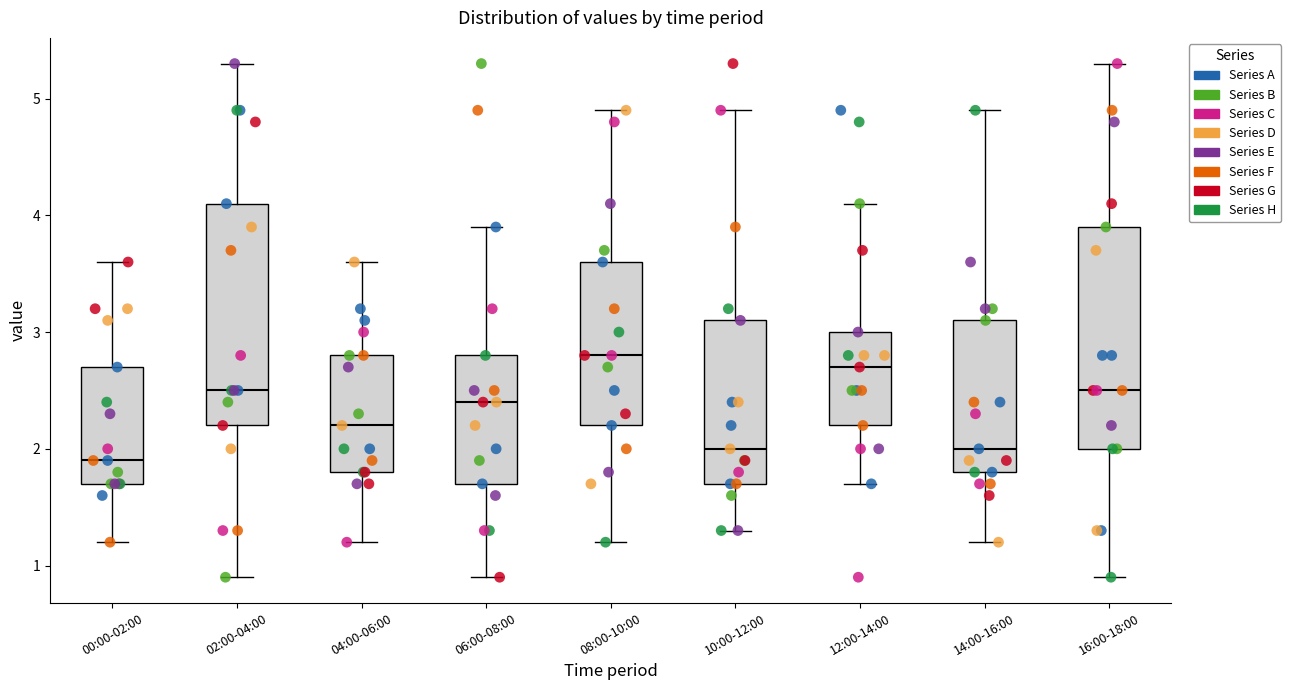

Where does the upper whisker of the box for 02:00-04:00 end on the y-axis? The values are not printed on the chart, so give them approximately, as read against the axis.

5.3